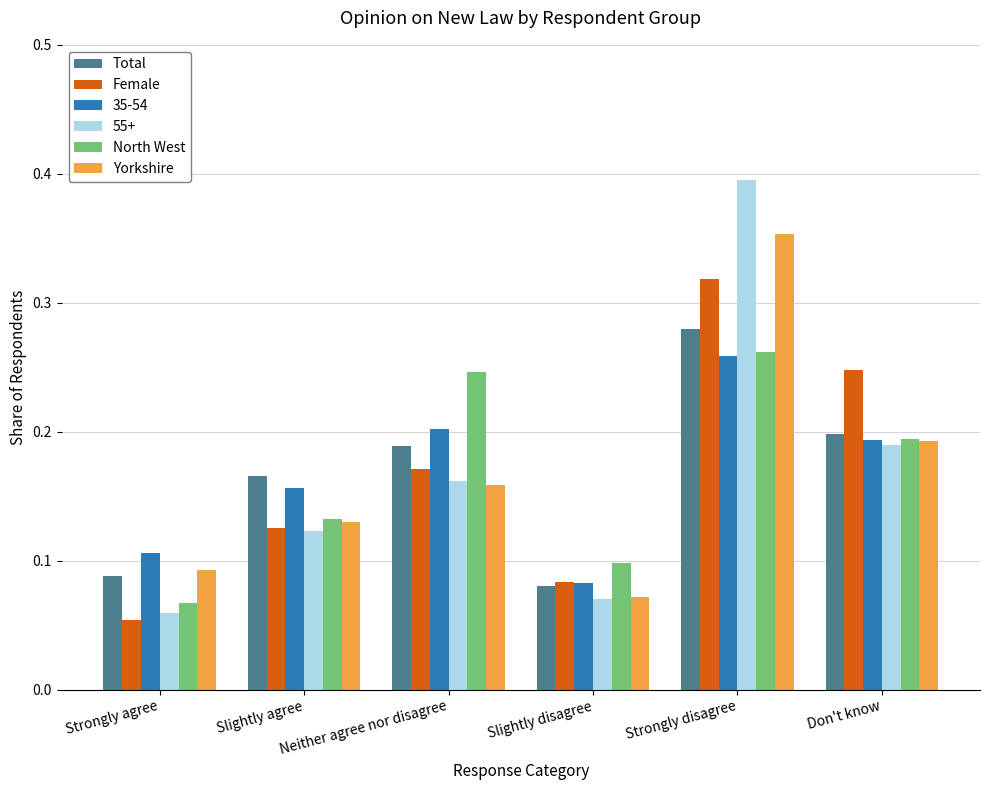

Which label corresponds to the smallest value in the chart?

Strongly agree